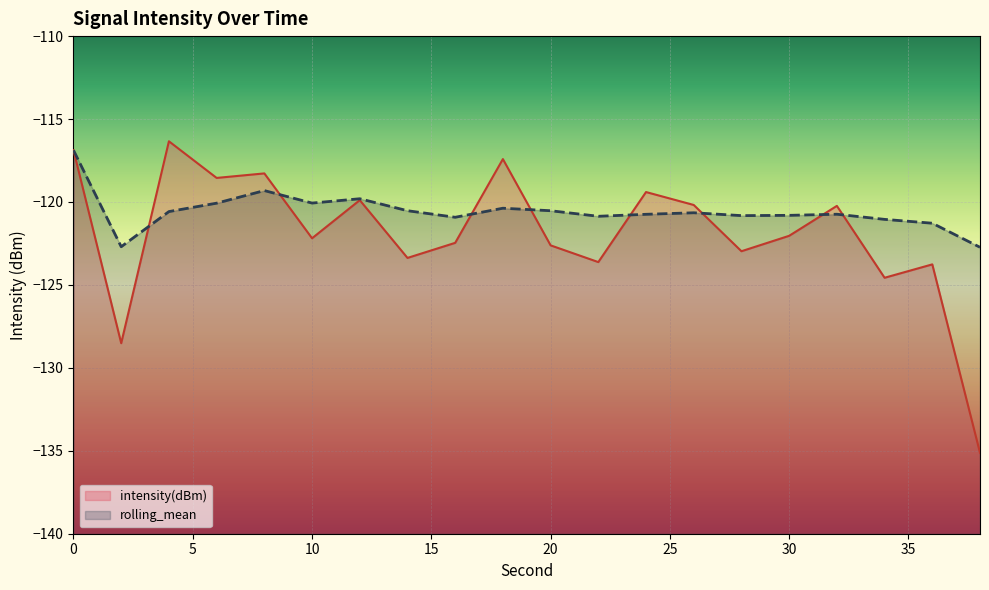

What is the approximate value of intensity(dBm) at 38?

-135.1